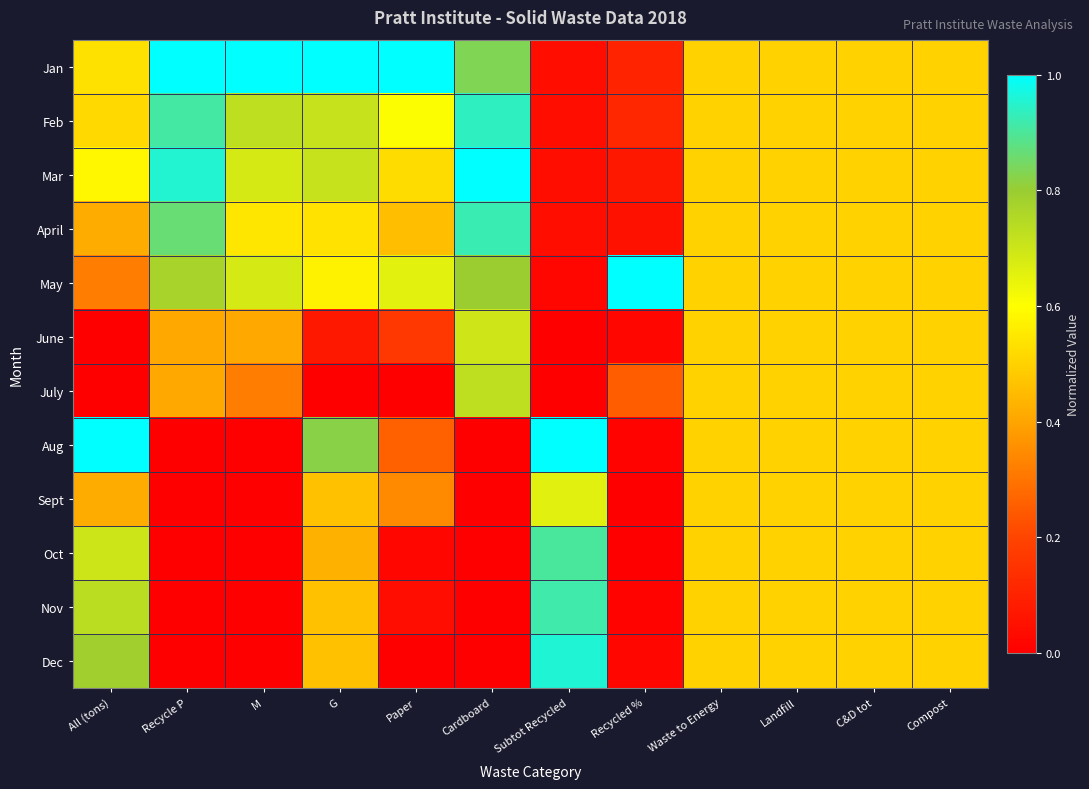

Which series has the largest total across all categories?

Jan